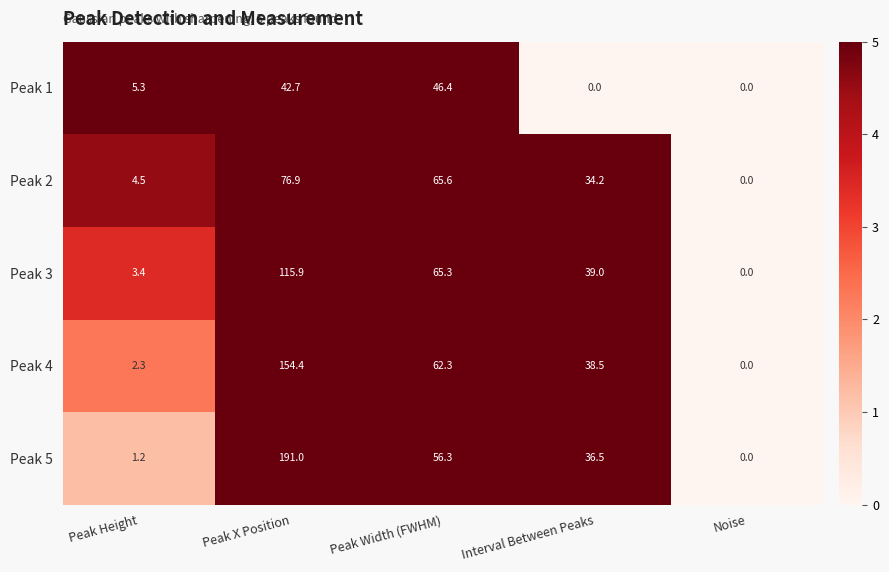

What is the average value of the Peak 3 series?

44.7